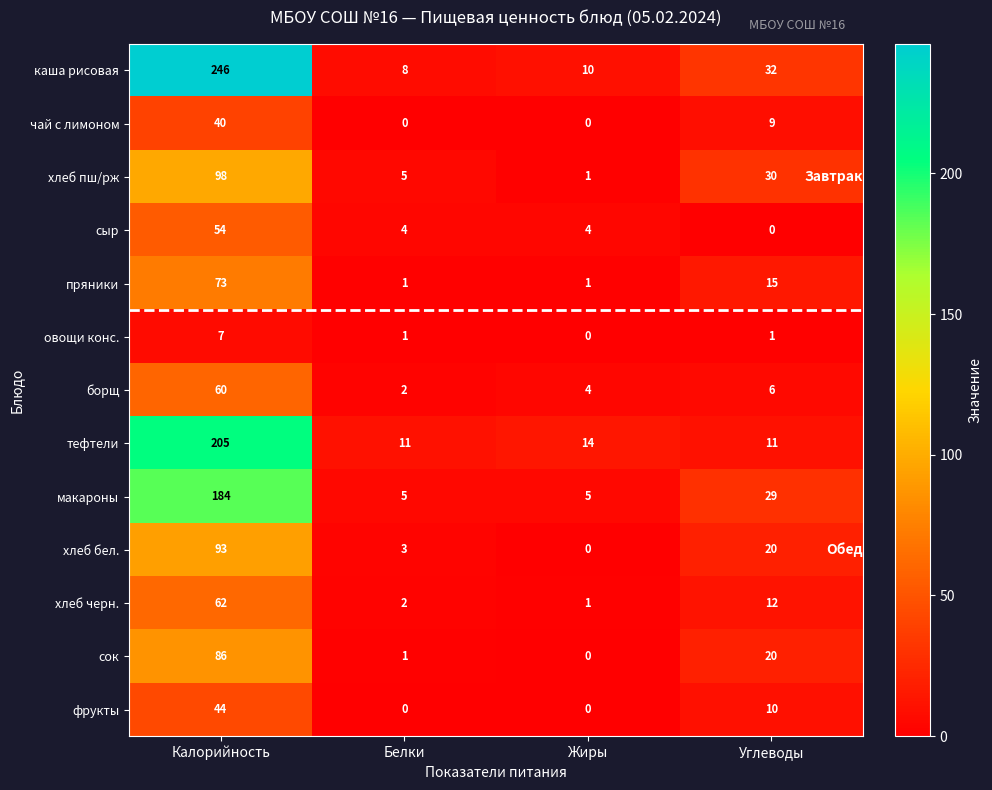

True or false: чай с лимоном has a value of 0 at Белки.

True